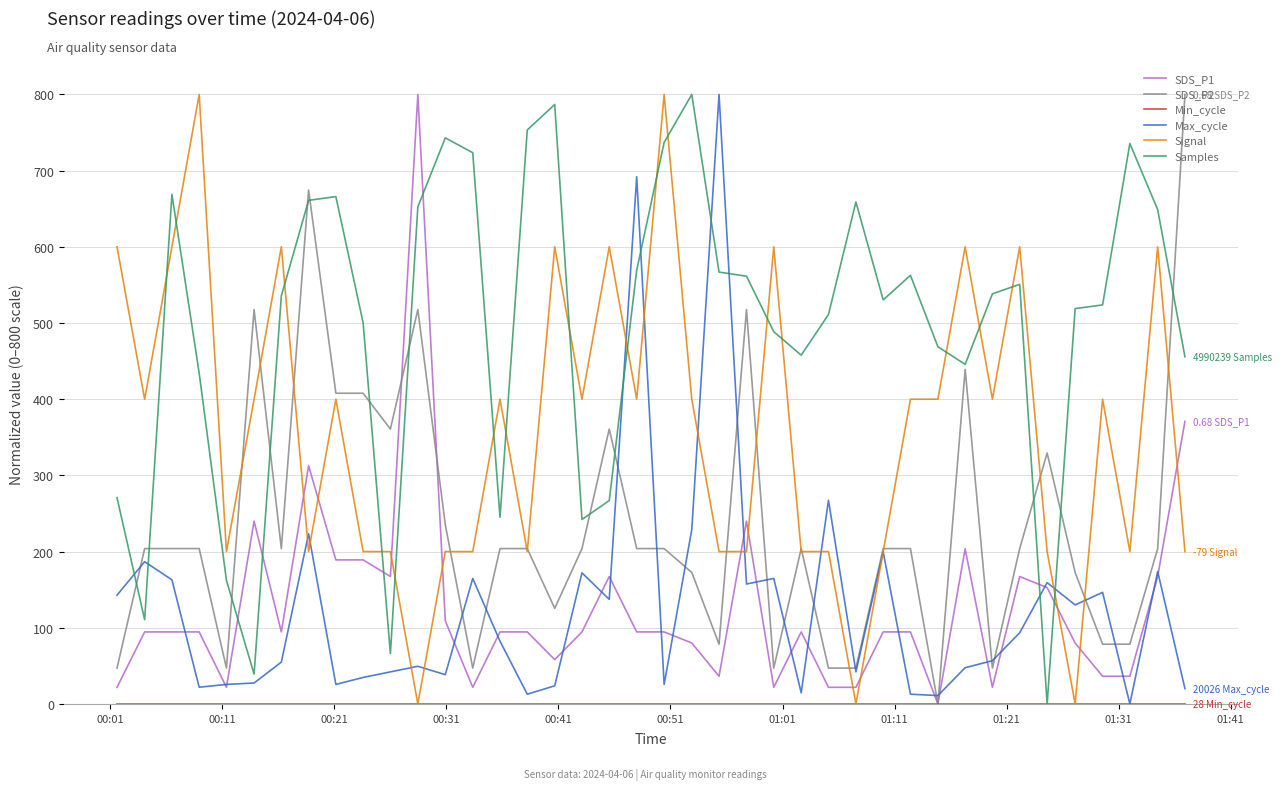

What is the maximum value for SDS_P1?

800.0